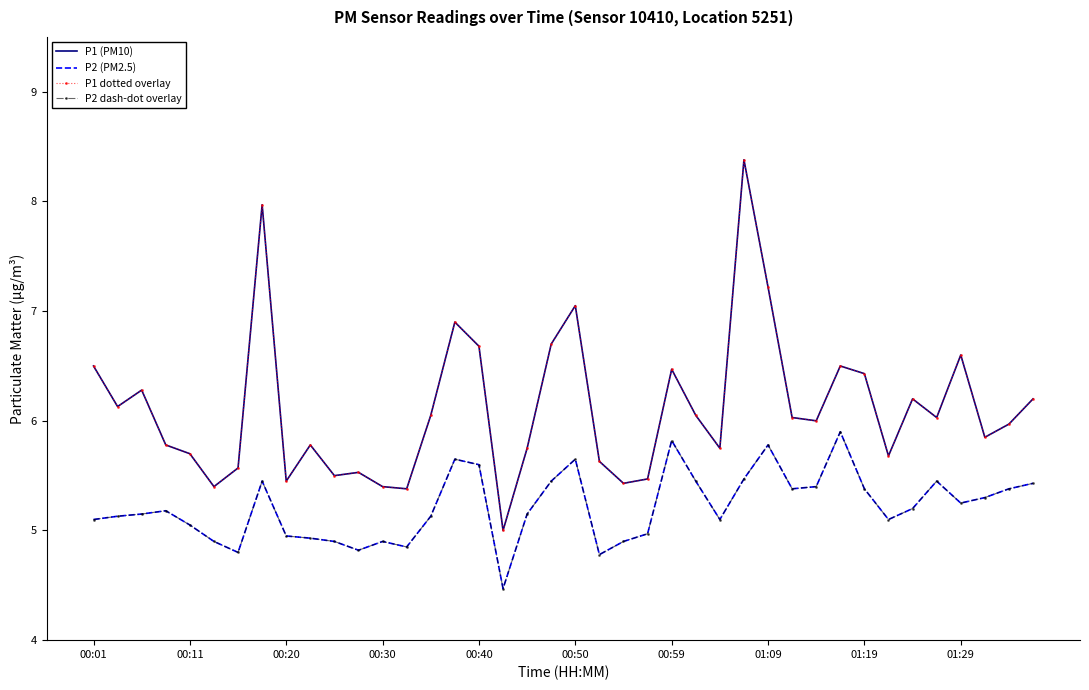

True or false: P1 dotted overlay and P1 (PM10) intersect in this chart.

False